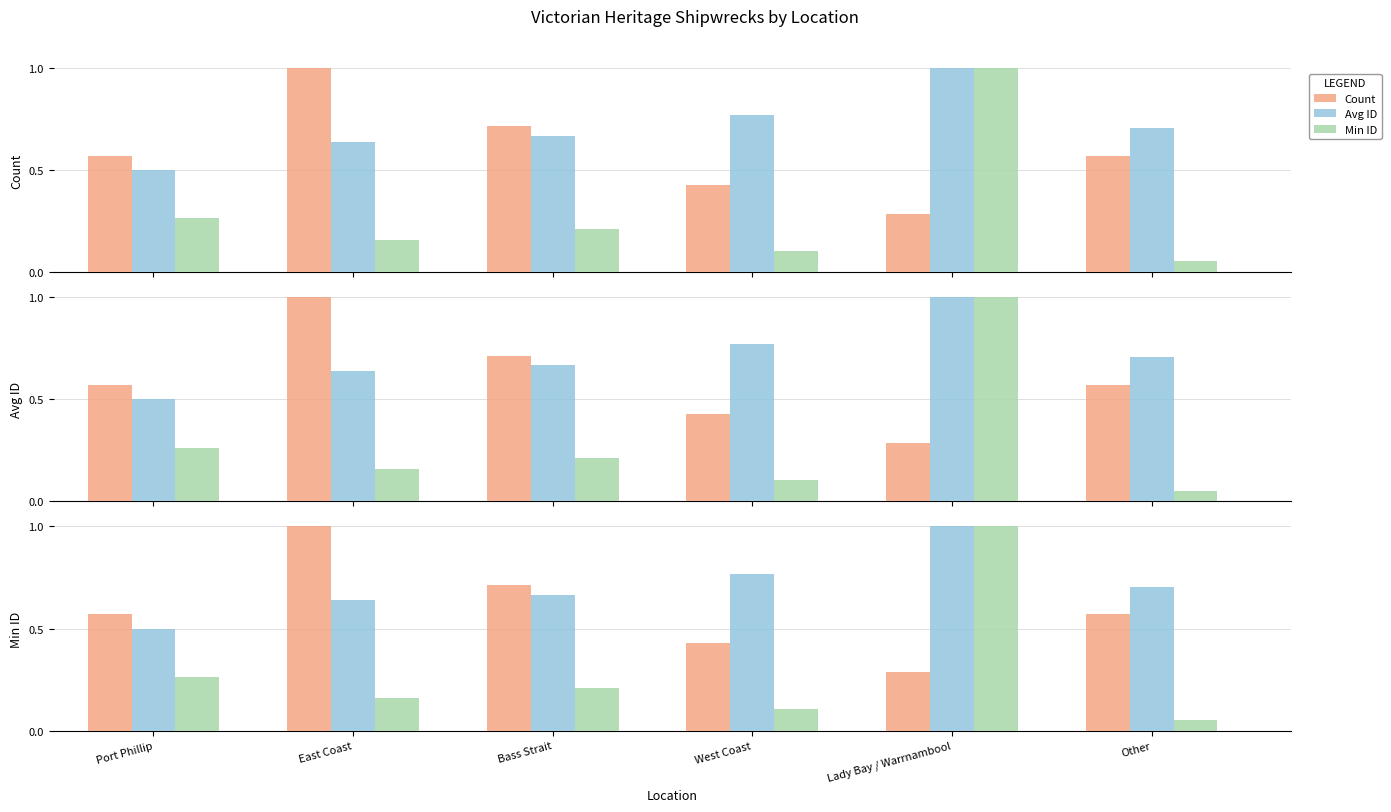

How many distinct data groups are displayed?

3